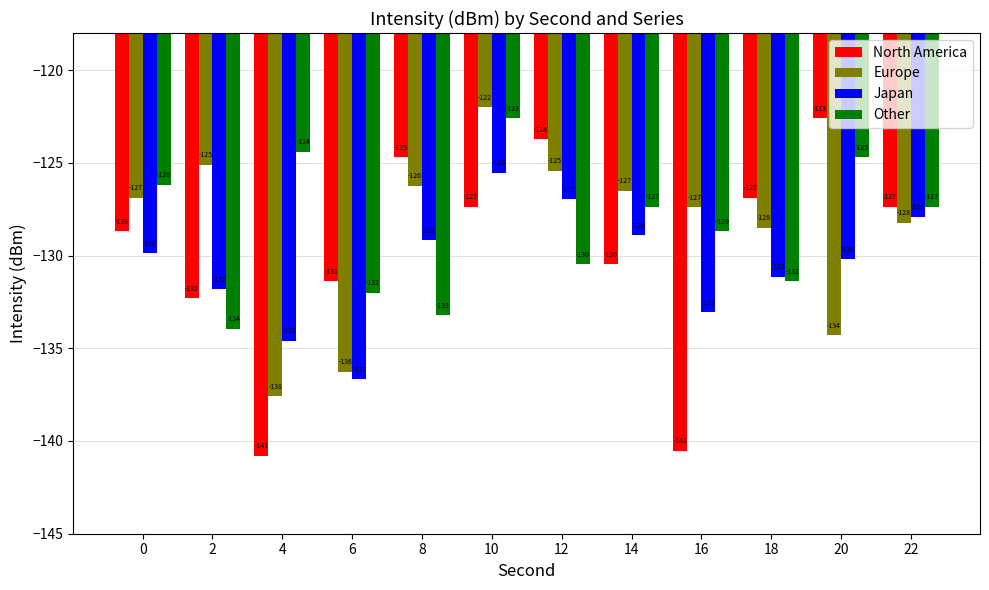

Is it true that Japan equals -129.9 at 0?

True